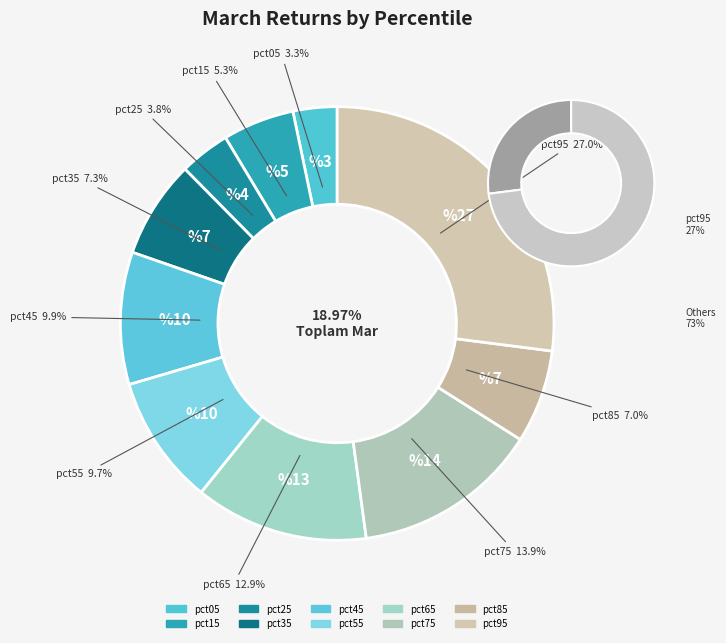

Which category has the smallest portion of the pie?

pct05